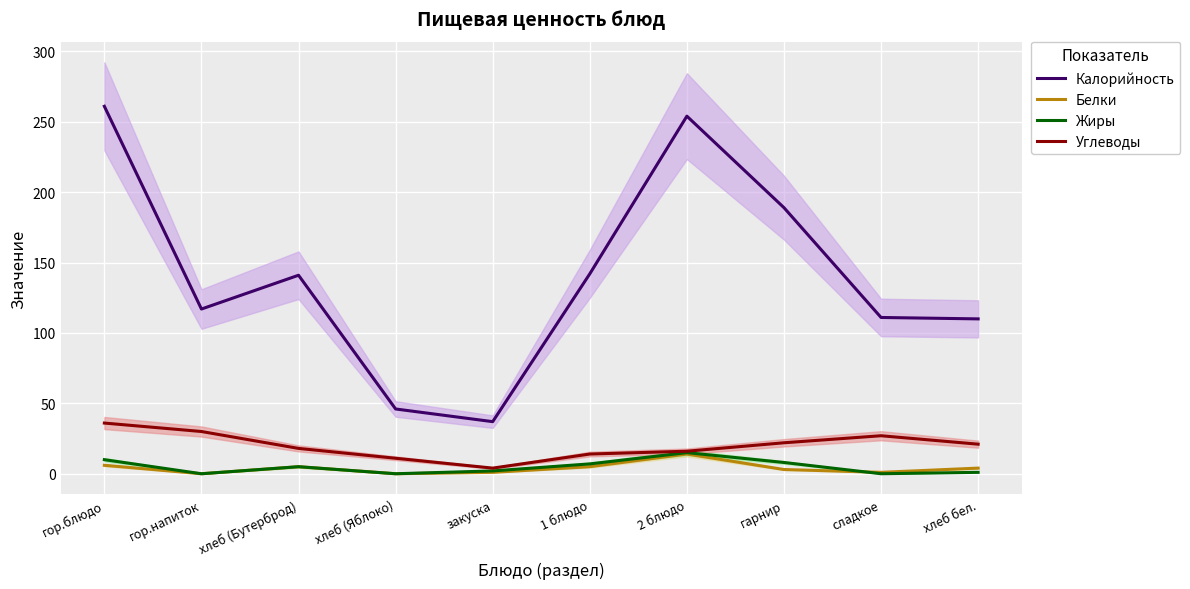

Is the value of Углеводы at 2 блюдо greater than the value of Калорийность at сладкое?

No